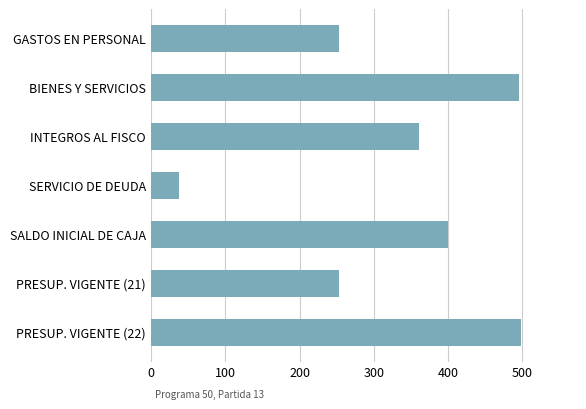

How many values are below 361?

3